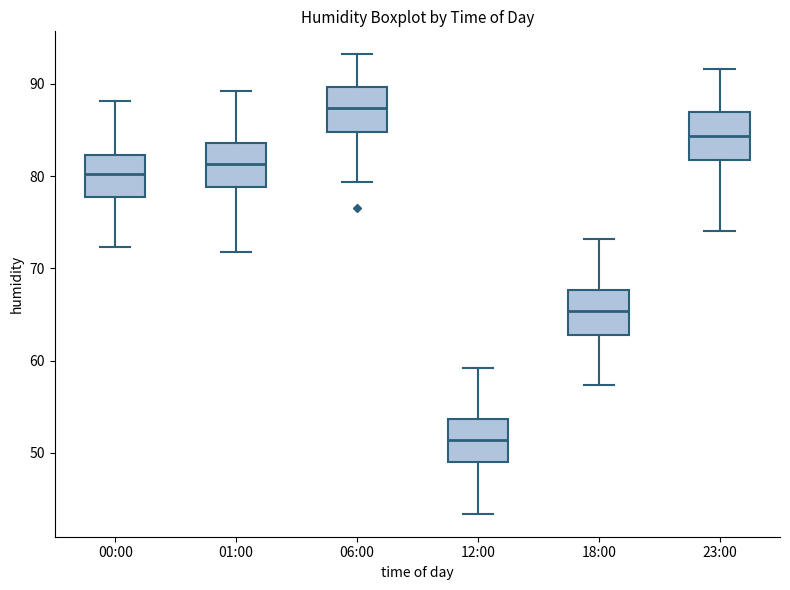

Where is the lower edge of the box for 23:00 on the y-axis? The values are not printed on the chart, so give them approximately, as read against the axis.

82